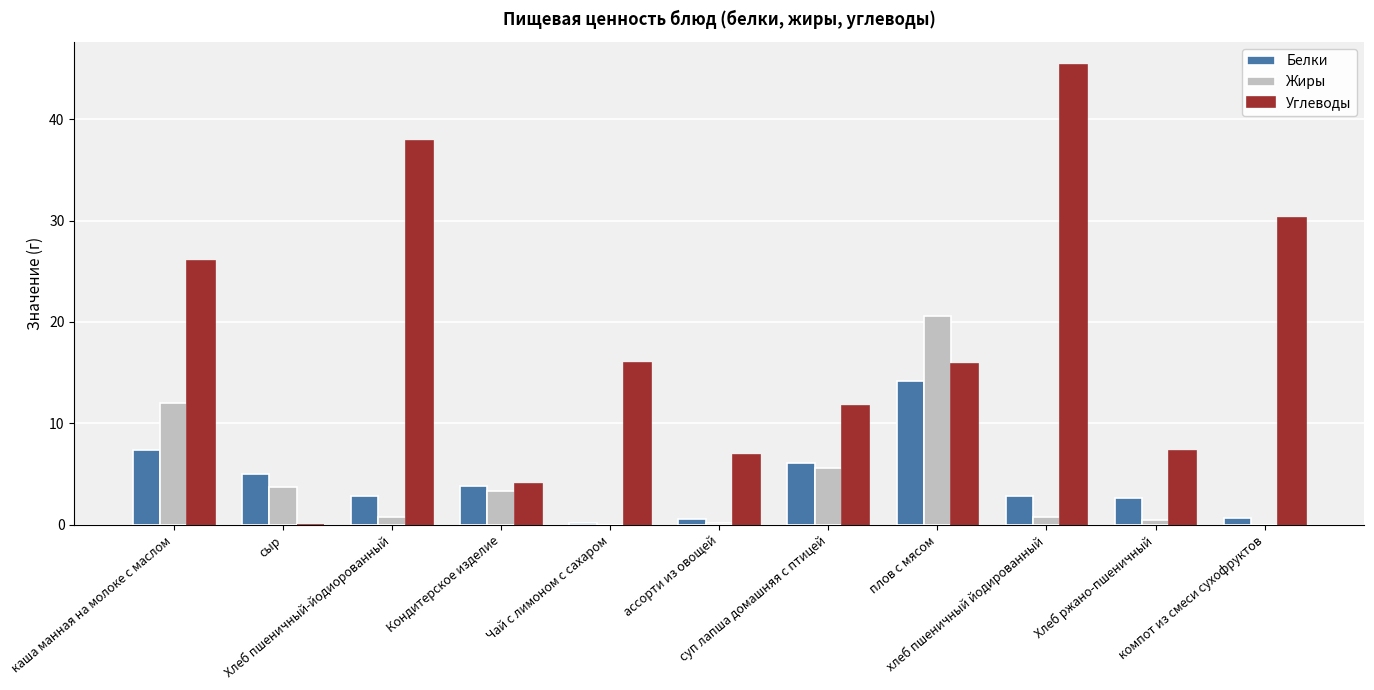

What is the maximum value shown in the chart?

45.4